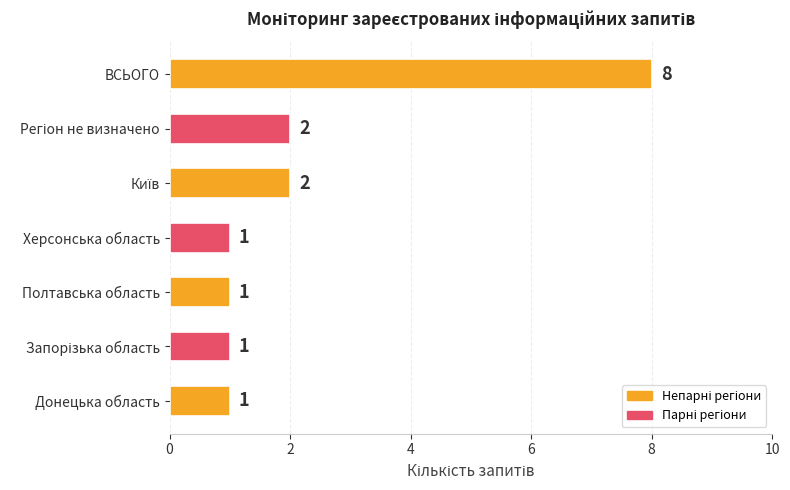

Count the values in the range 1 to 2.

6